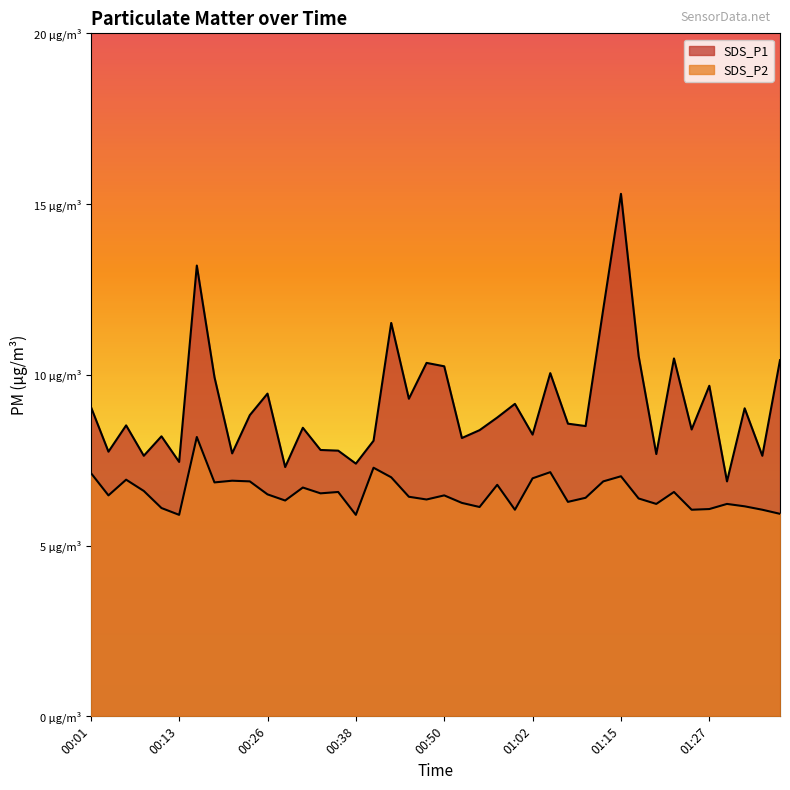

How many lines are shown in the chart?

2